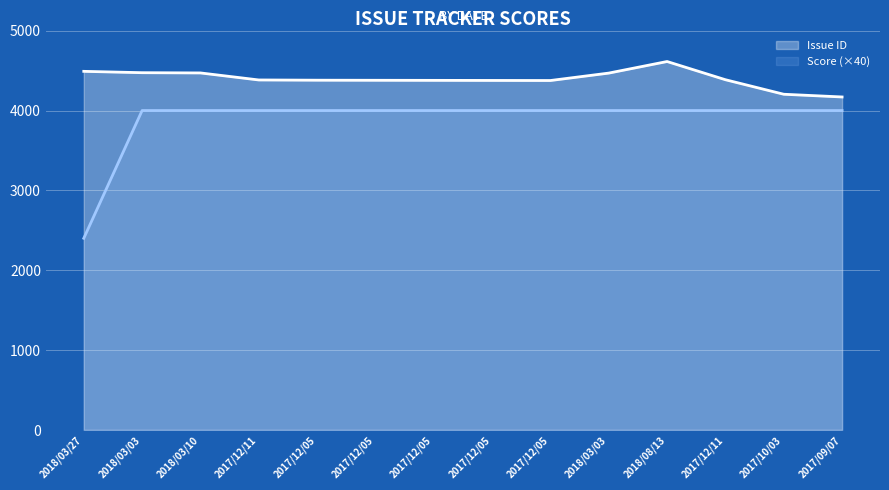

How many distinct data groups are displayed?

2